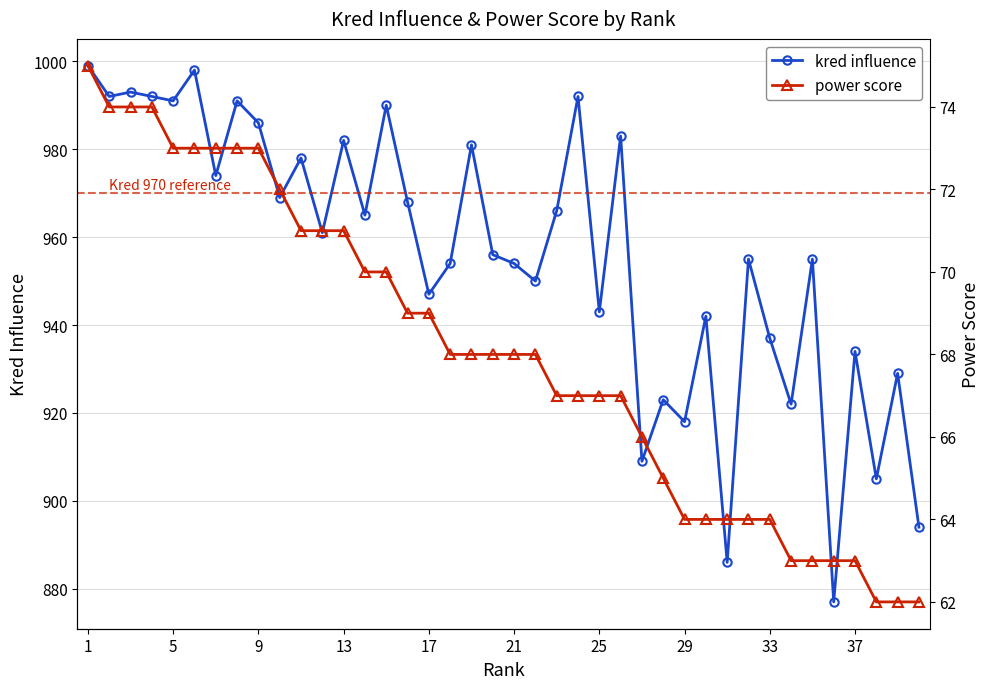

True or false: kred influence has more than 1 interior local peaks.

True